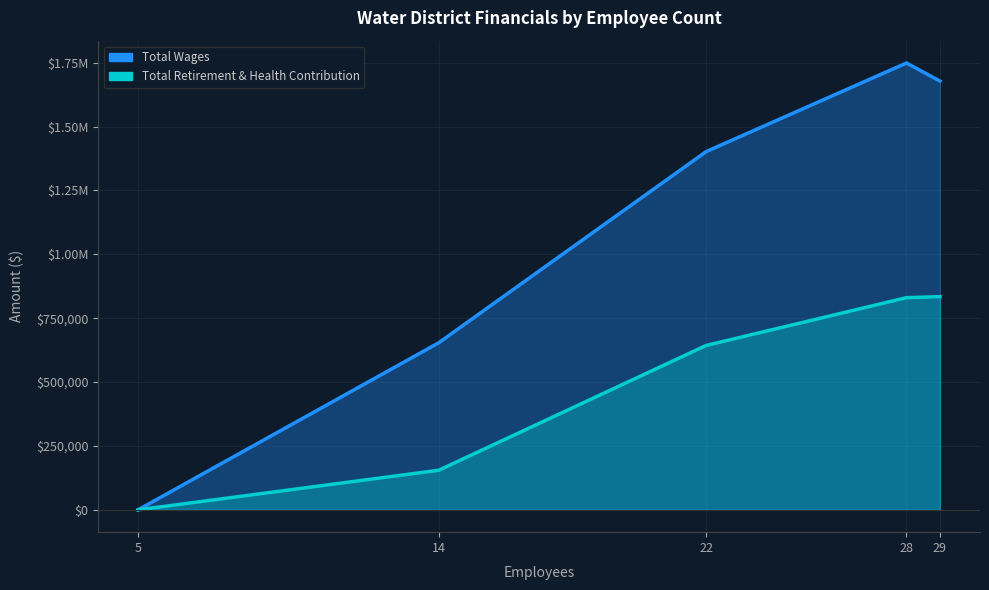

What is the difference between the Total Retirement & Health Contribution values at 28 and 14?

675518